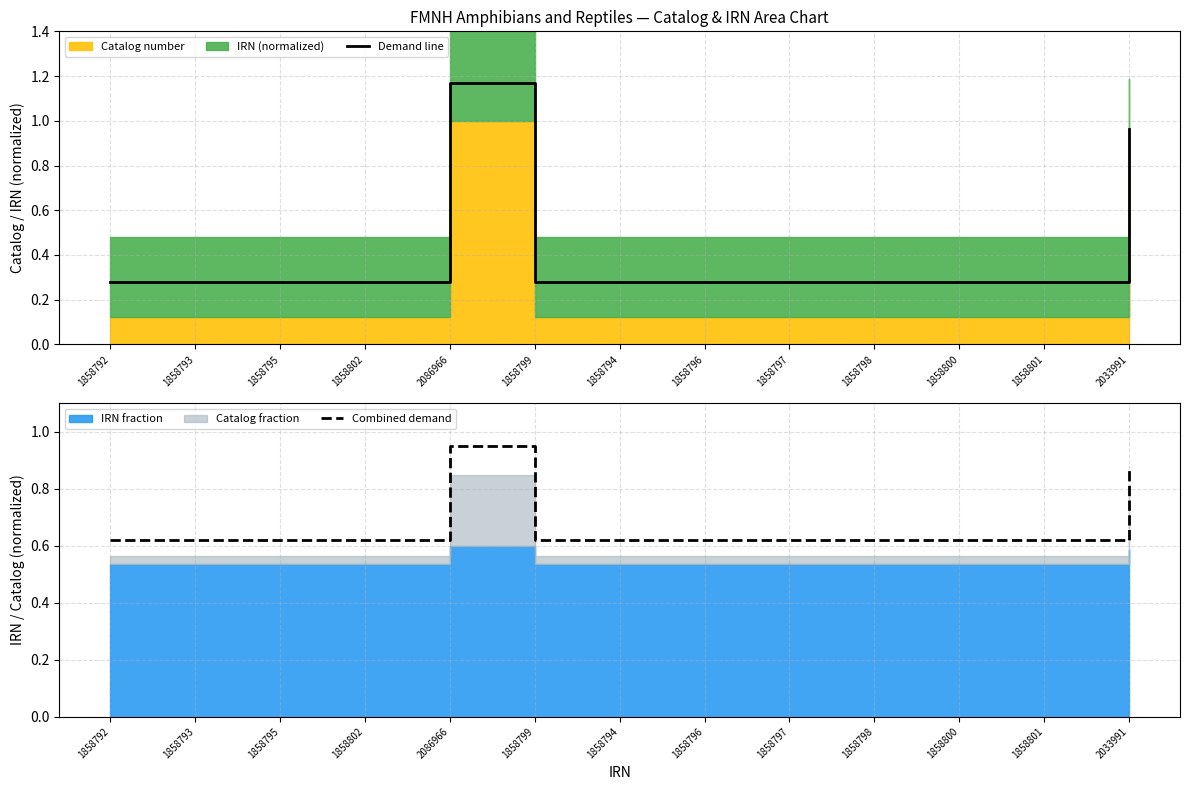

The Demand line series shows 0.6 at 2086966. True or false?

False